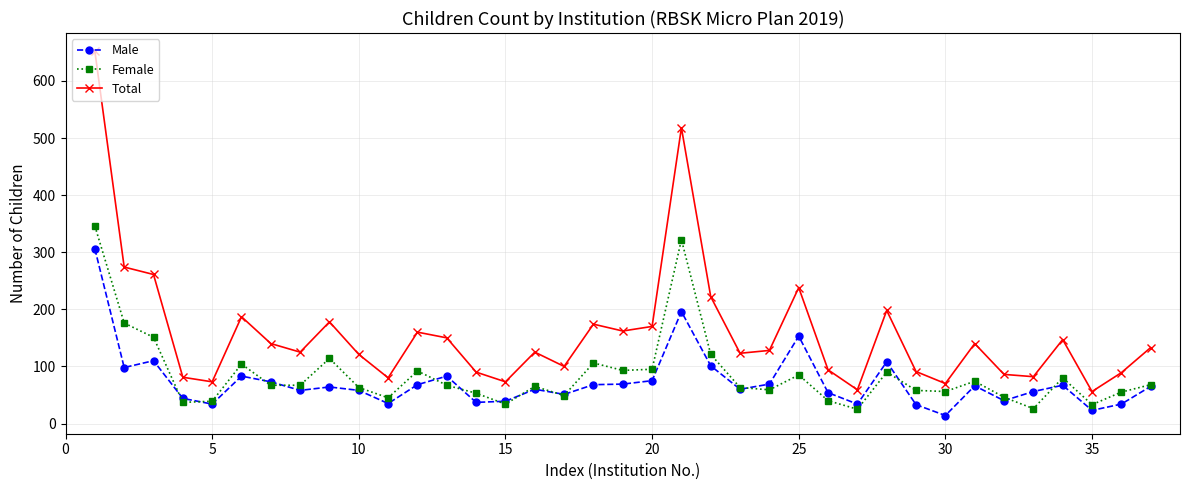

What is the sum of all Female values?

3164